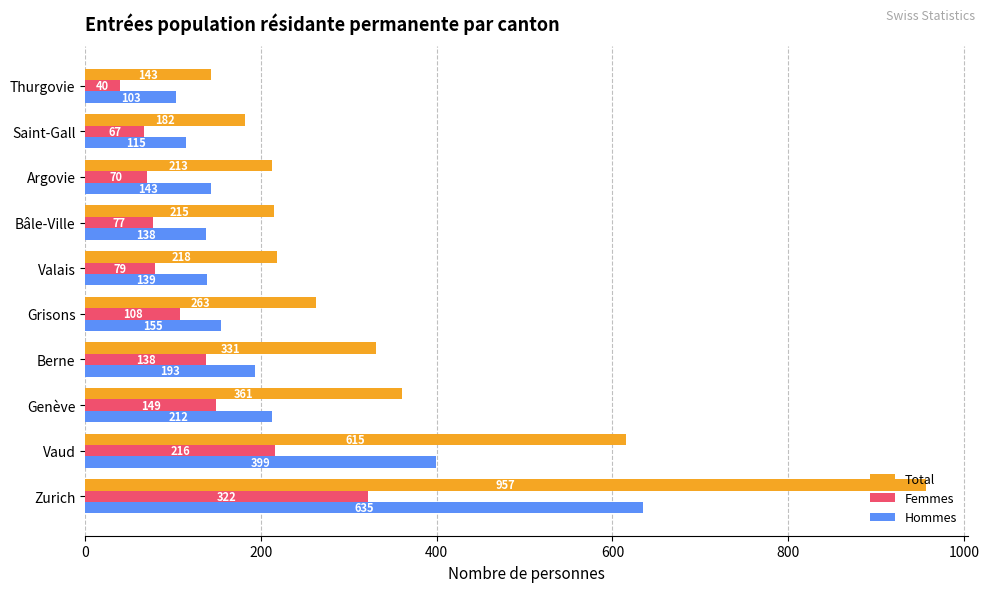

The value of Total at Argovie is 213. True or false?

True